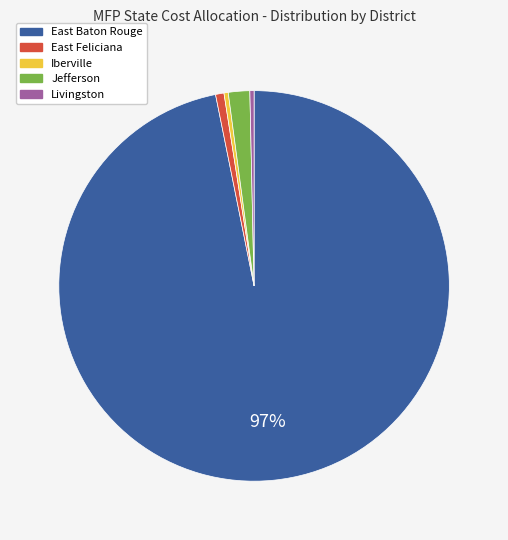

To the nearest percent, what percentage of the pie is East Feliciana?

1%